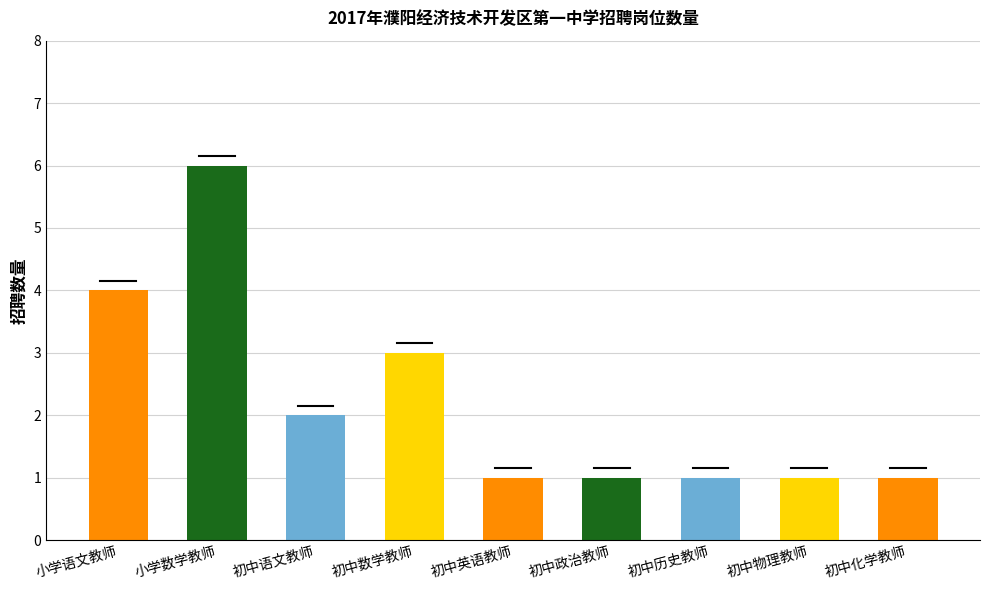

At which category does the chart reach its minimum across all series?

初中英语教师